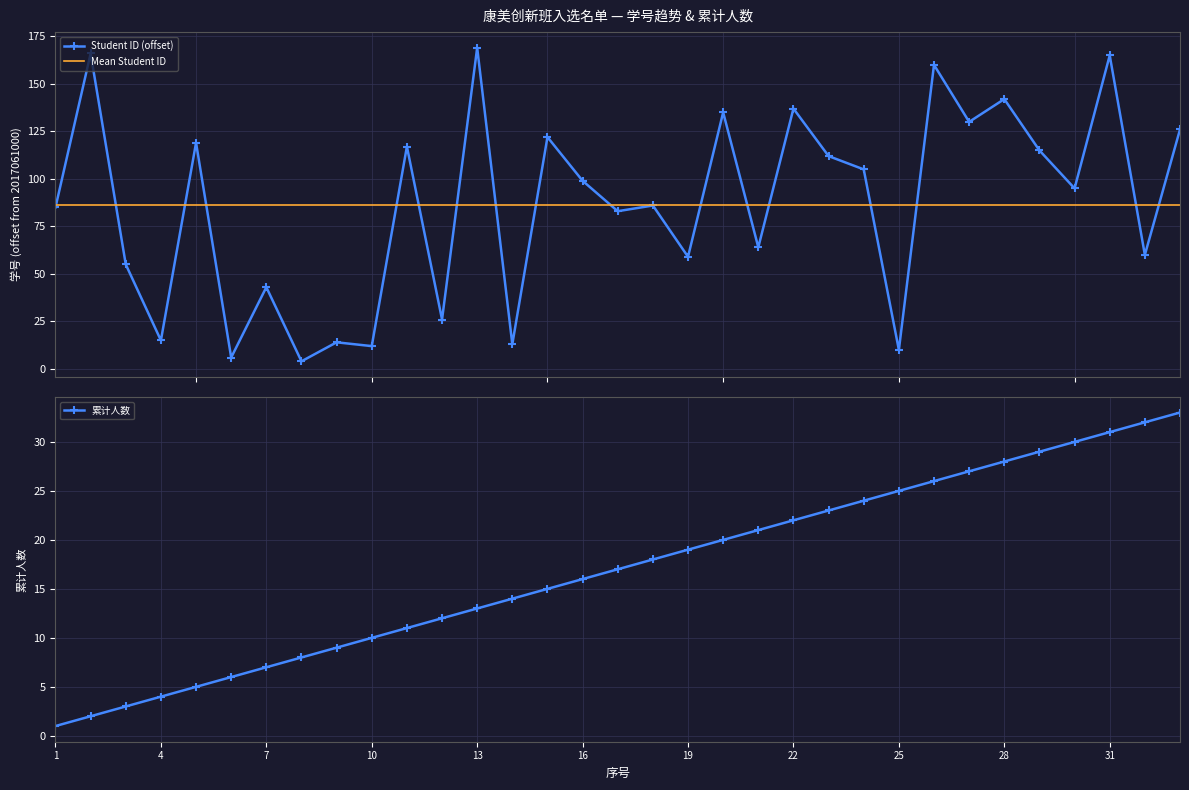

The value of Student ID at 18 is 86. True or false?

True